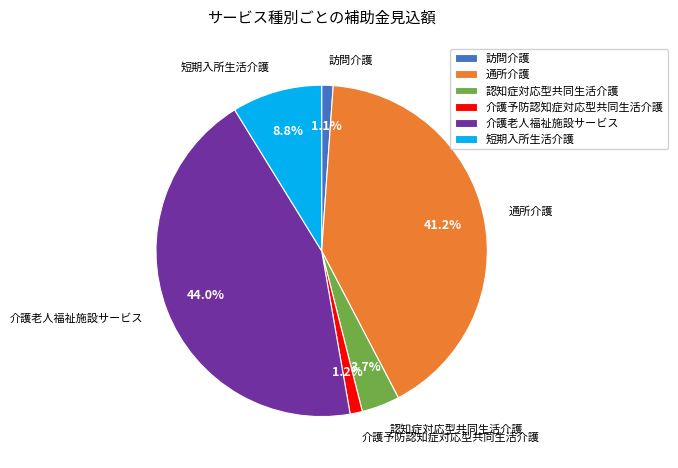

Between 短期入所生活介護 and 介護予防認知症対応型共同生活介護, which is larger?

短期入所生活介護